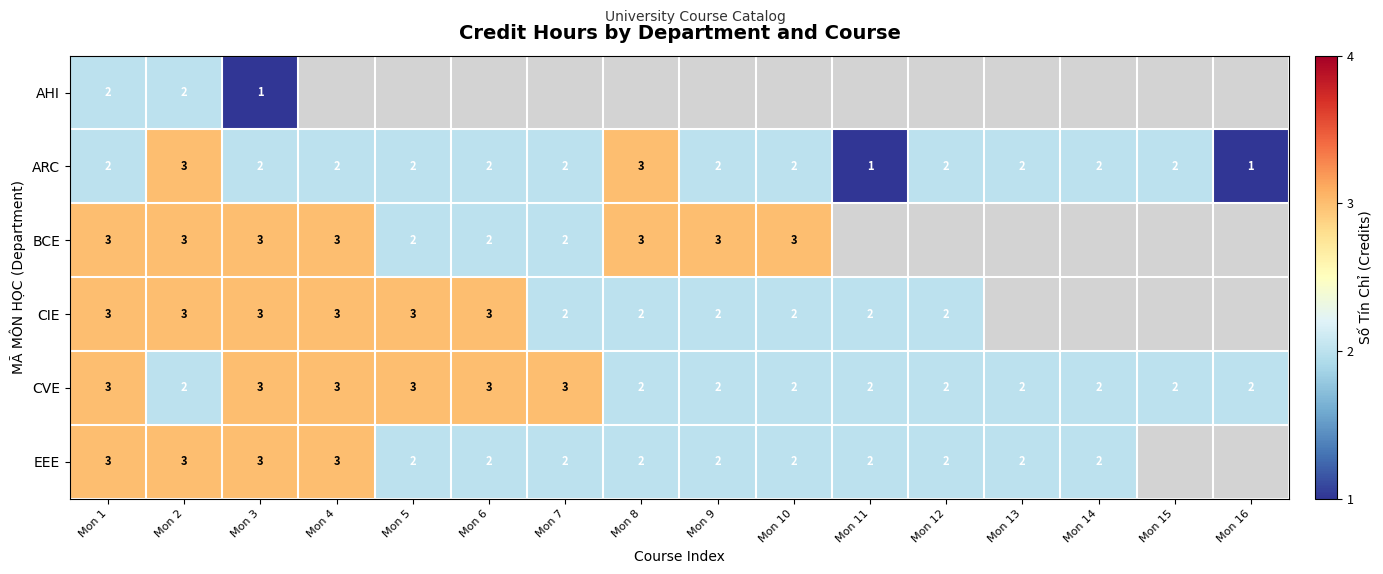

Is it true that CIE equals 4.7 at Mon 3?

False